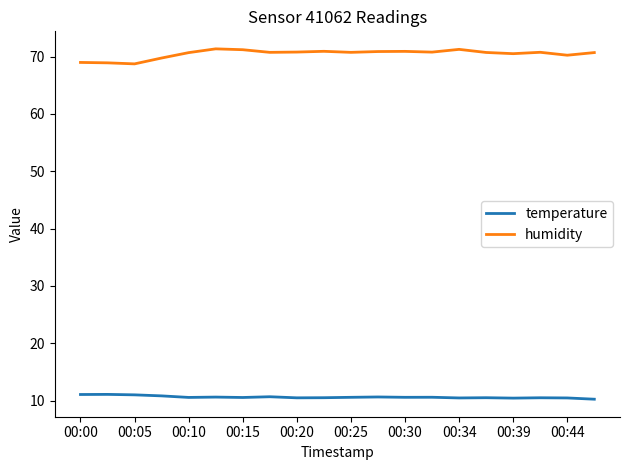

Is this an area chart (filled region under the line)?

No